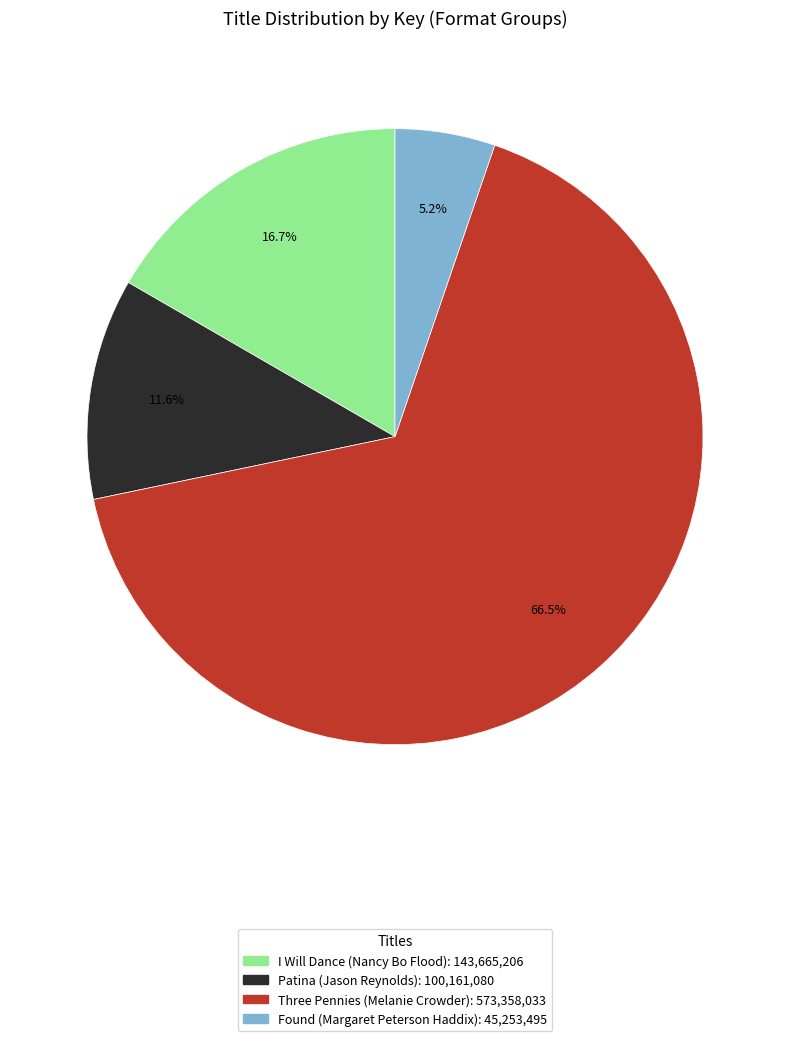

Does Patina (Jason Reynolds) represent more than half of the total?

No